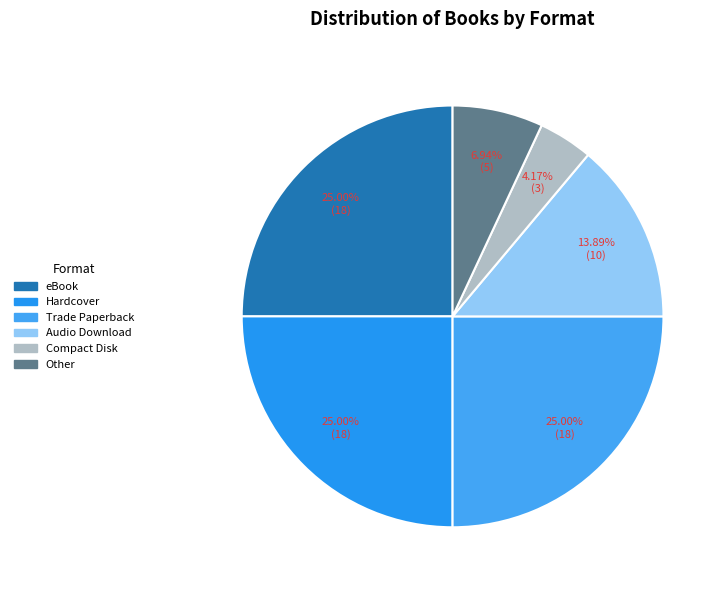

What percentage is the Audio Download slice, to the nearest percent?

14%